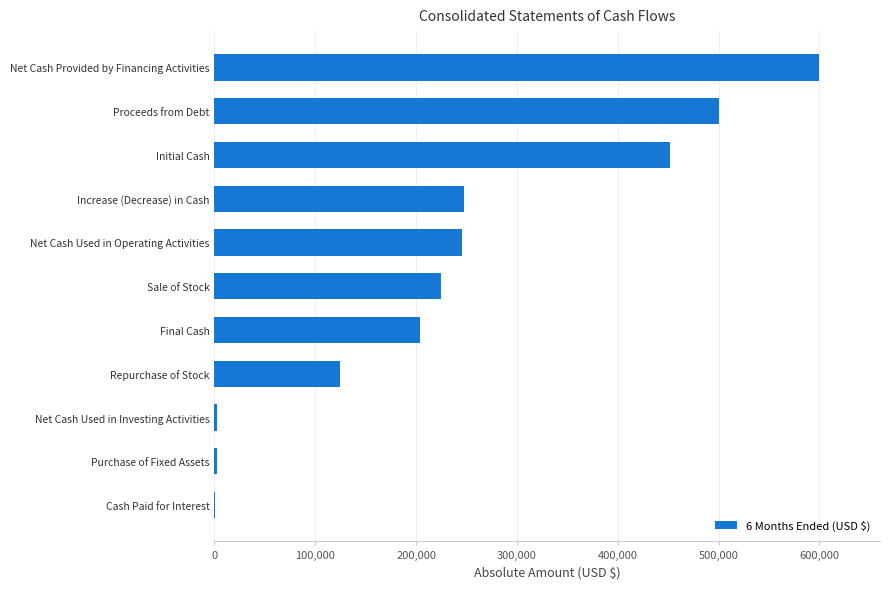

Are the bars grouped side by side (vs. stacked)?

No